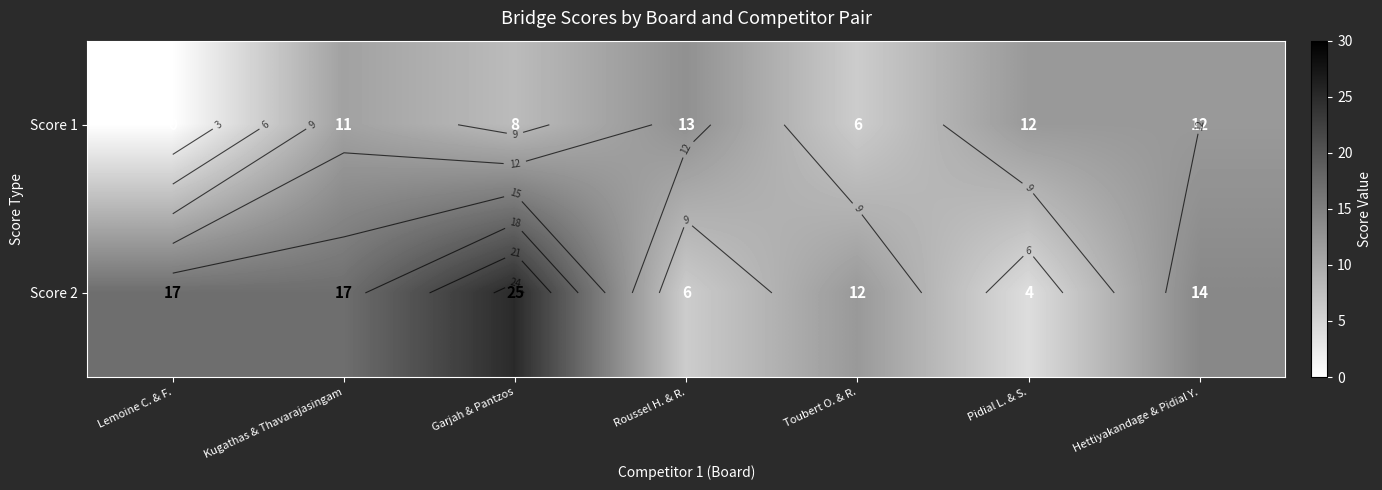

Where is Score 1 nearest to the value 6?

Toubert O. & R.